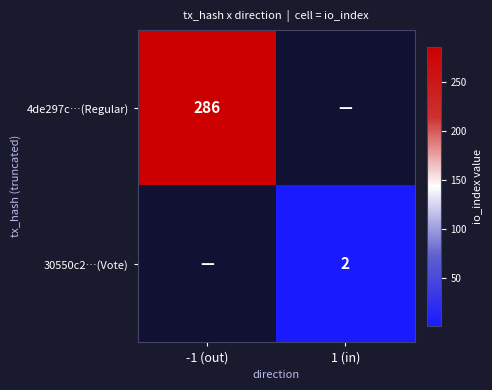

What is the maximum value shown in the chart?

286.0